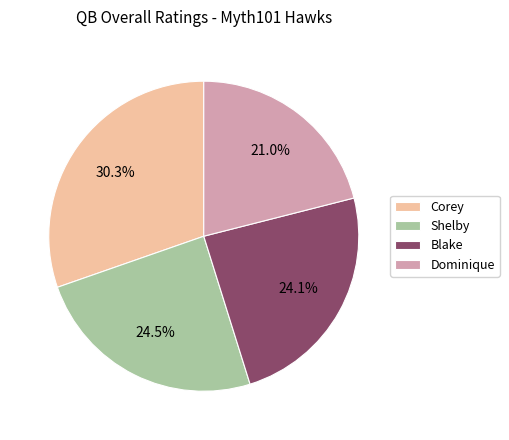

Does Shelby represent more than half of the total?

No